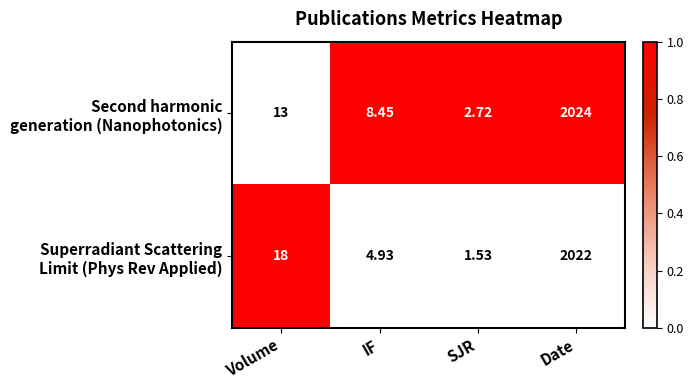

List the series in order of their peak value, highest first.

Second harmonic generation (Nanophotonics), Superradiant Scattering Limit (Phys Rev Applied)